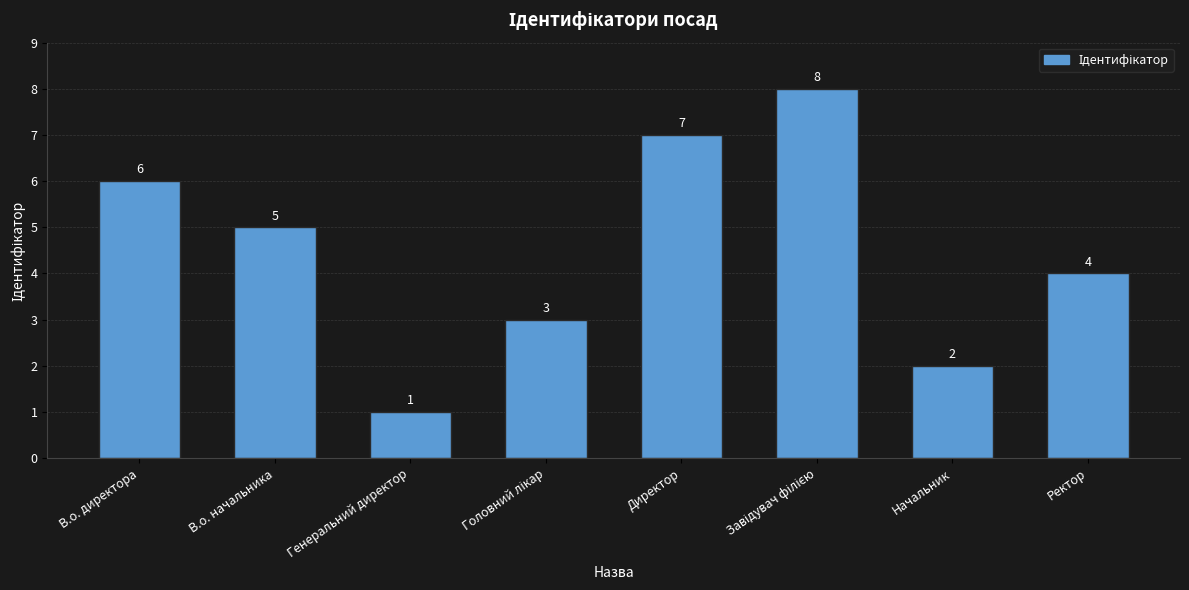

The value at В.о. начальника is 5. True or false?

True